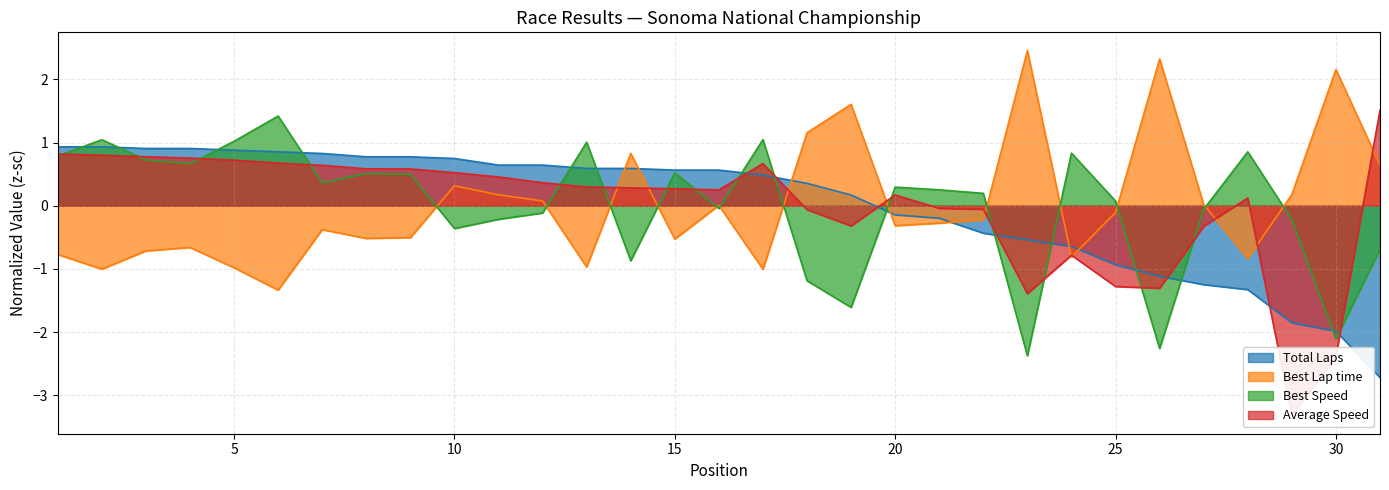

At how many categories does at least one series exceed -1?

31